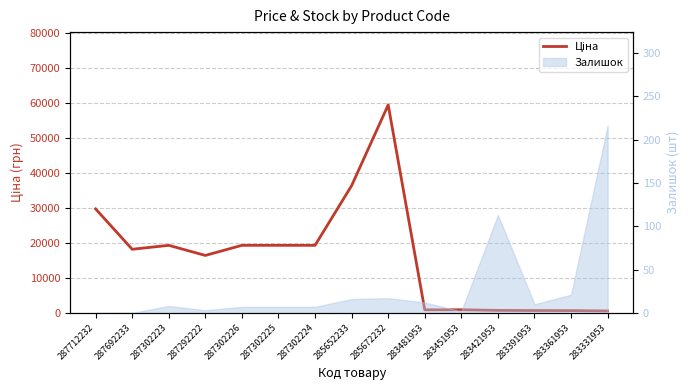

List the labels in order of value, smallest first.

283331953, 283361953, 283391953, 283421953, 283481953, 283451953, 287292222, 287692233, 287302223, 287302226, 287302225, 287302224, 287712232, 285652233, 285672232